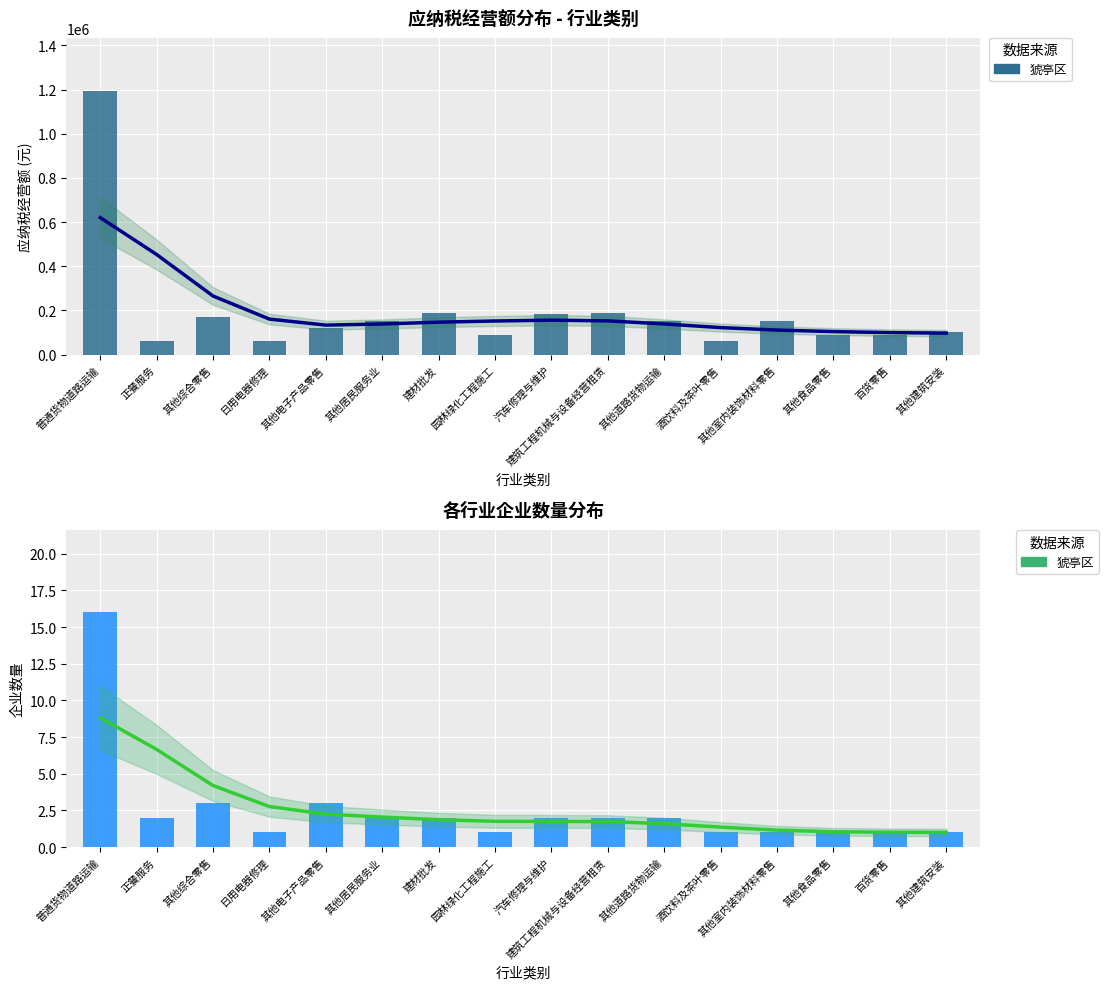

Reading left to right, extract all data points from this chart.

趋势线: 8.8	6.7	4.2	2.8	2.2	2.0	1.9	1.8	1.7	1.7	1.6	1.4	1.2	1.0	1.0	1.0
猇亭区（应纳税经营额）: 1195000.0	60000.0	170000.0	60000.0	120000.0	150000.0	190000.0	90000.0	185000.0	190000.0	150000.0	60000.0	150000.0	90000.0	90000.0	100000.0
猇亭区（企业数量）: 16.0	2.0	3.0	1.0	3.0	2.0	2.0	1.0	2.0	2.0	2.0	1.0	1.0	1.0	1.0	1.0